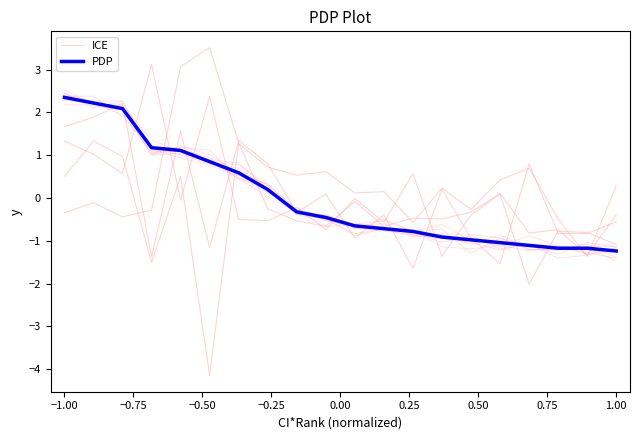

At how many categories does at least one series exceed 2?

3